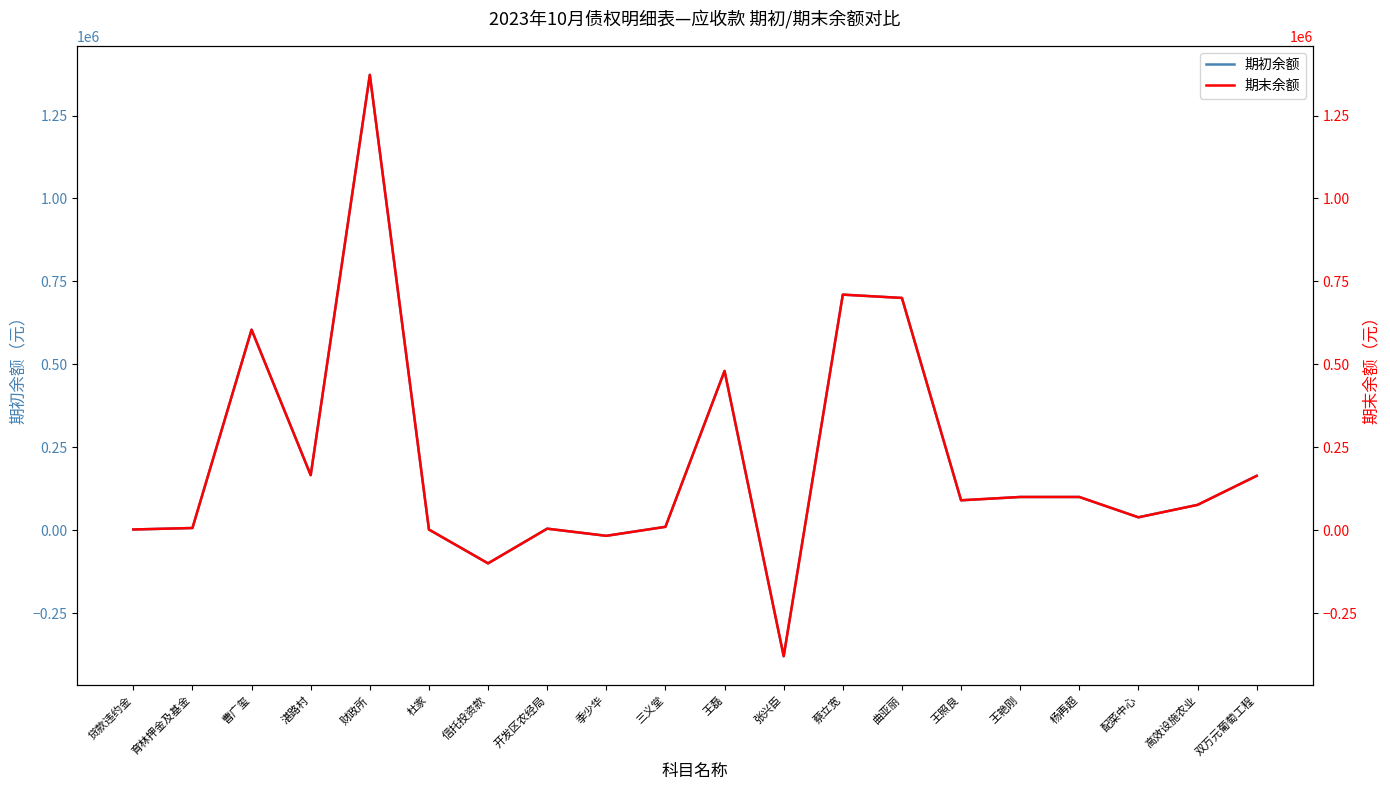

True or false: 期初余额 and 期末余额 cross at least once.

False